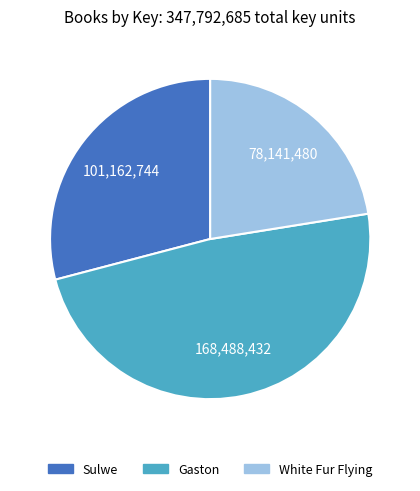

Does Sulwe represent more than half of the total?

No